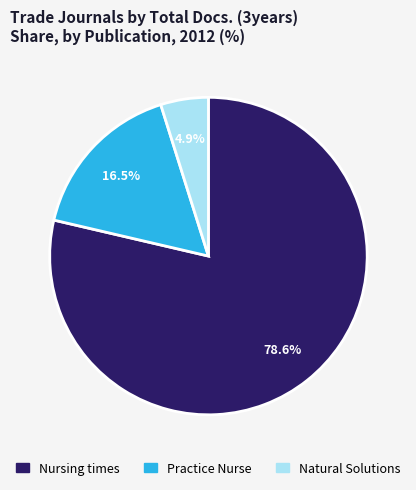

To the nearest percent, what percentage of the pie is Nursing times?

79%